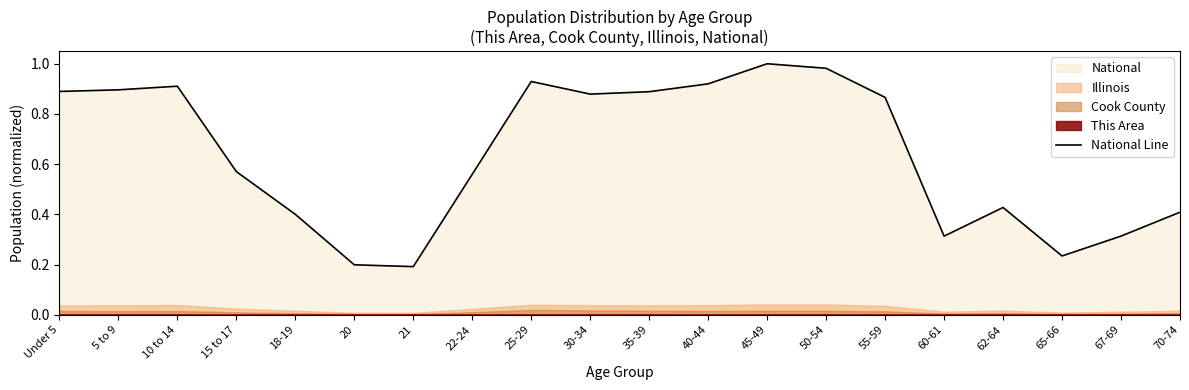

True or false: National Line has a value of 0.6 at 18-19.

False